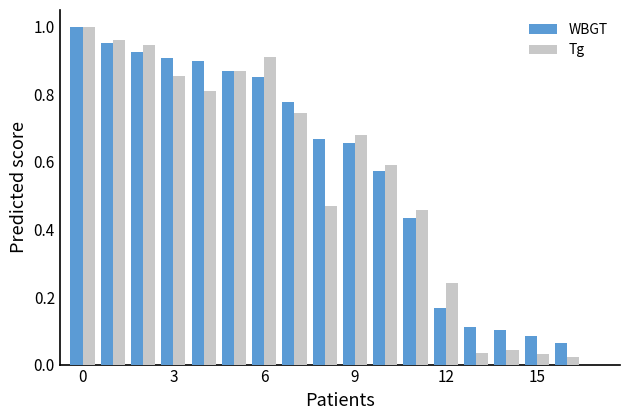

How many groups of bars are there?

18